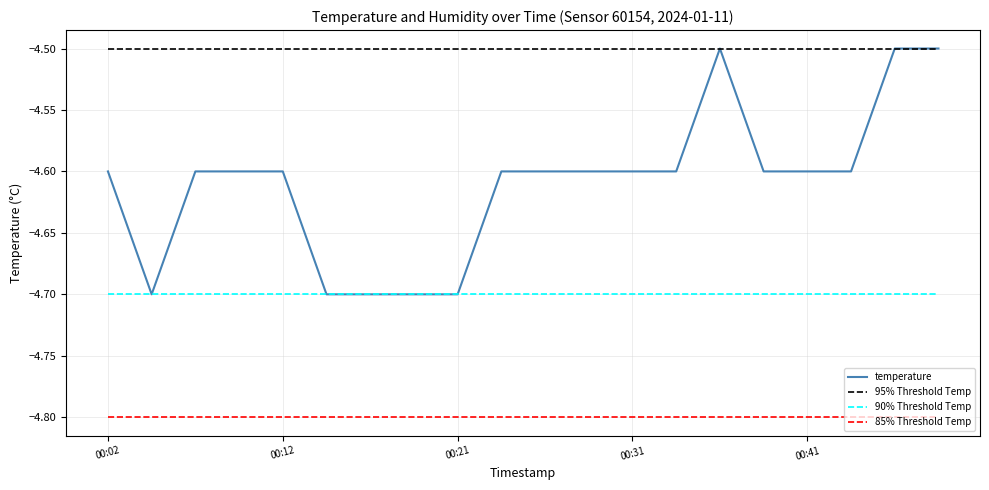

What is the maximum value for 95% Threshold Temp?

-4.5